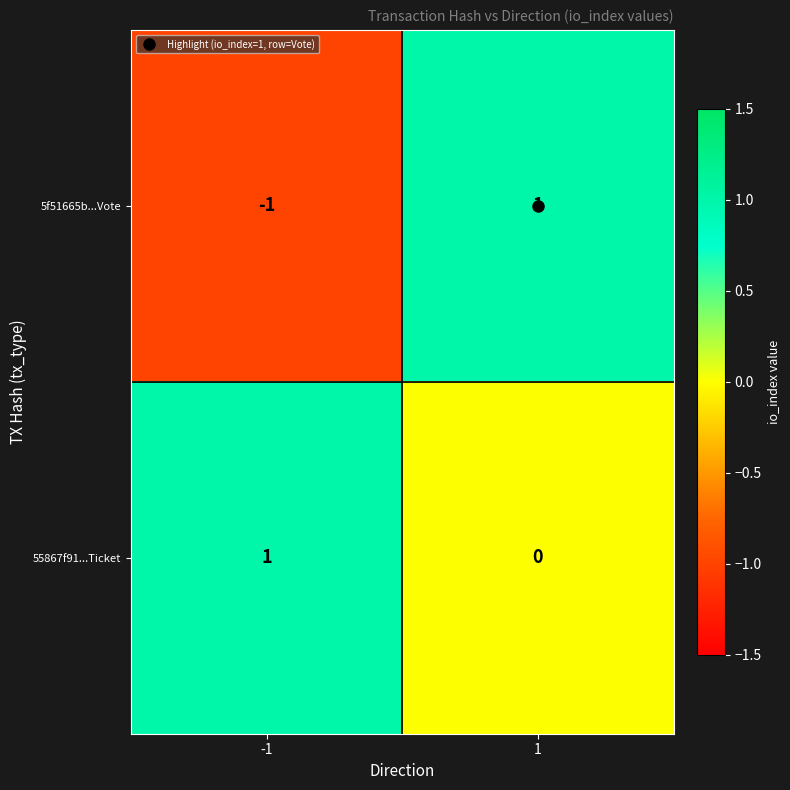

The value of 5f51665b...Vote at -1 is -2. True or false?

False